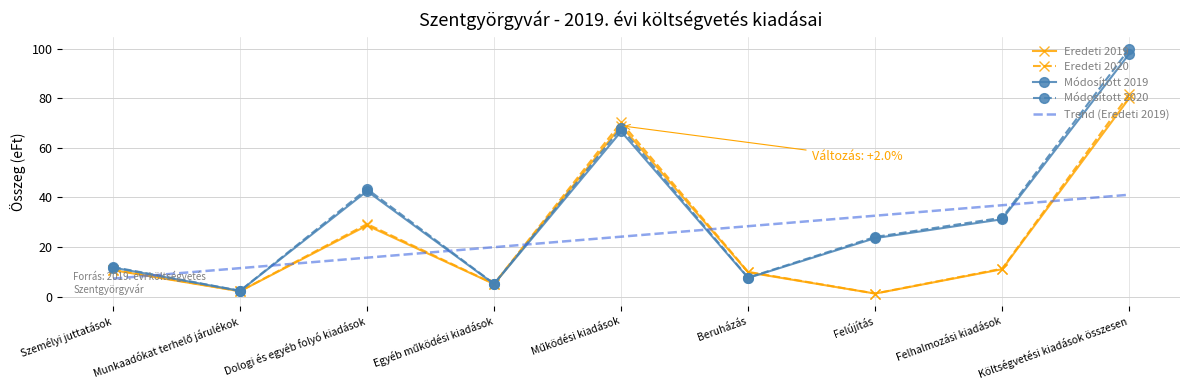

What is the total value across all series at Beruházás?

63.5